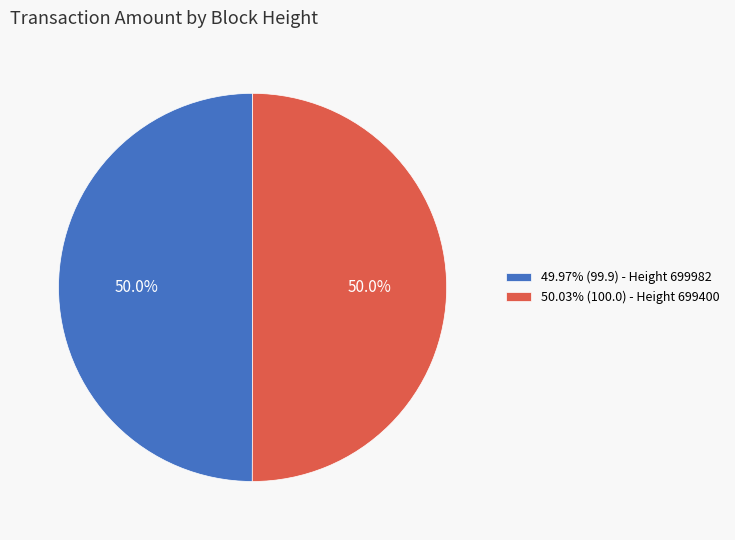

What is the ratio of the value at 50.03% (100.0) - Height 699400 to the value at 49.97% (99.9) - Height 699982?

1.0